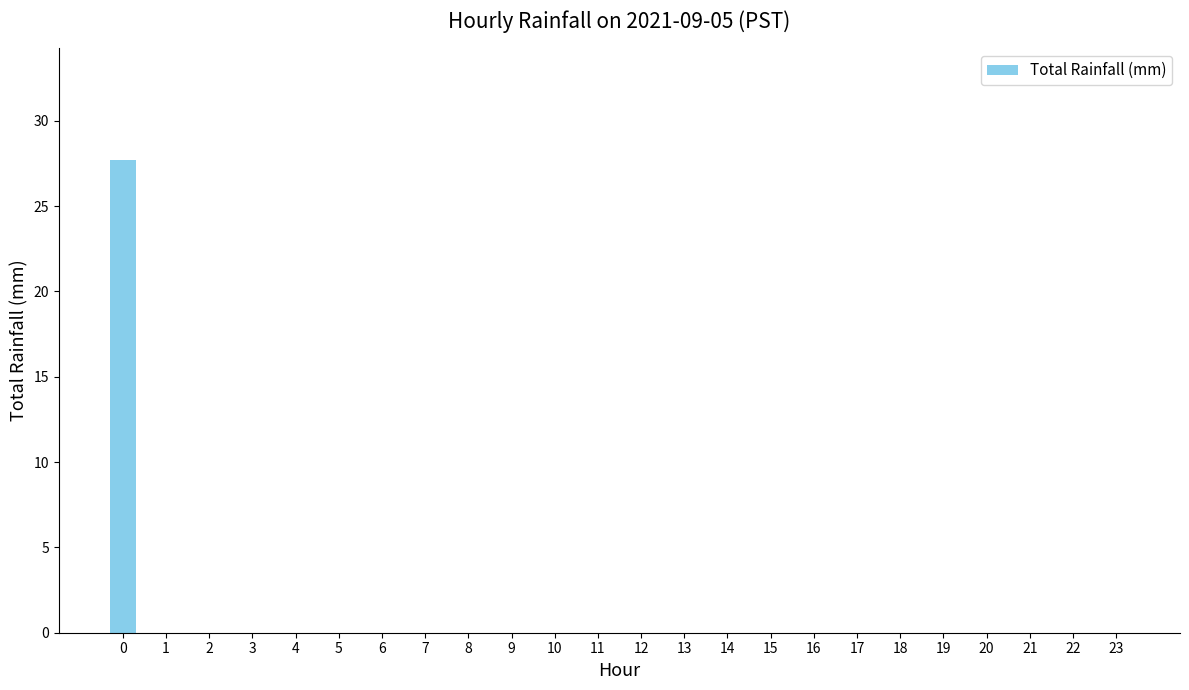

What is the sum of all values?

27.7